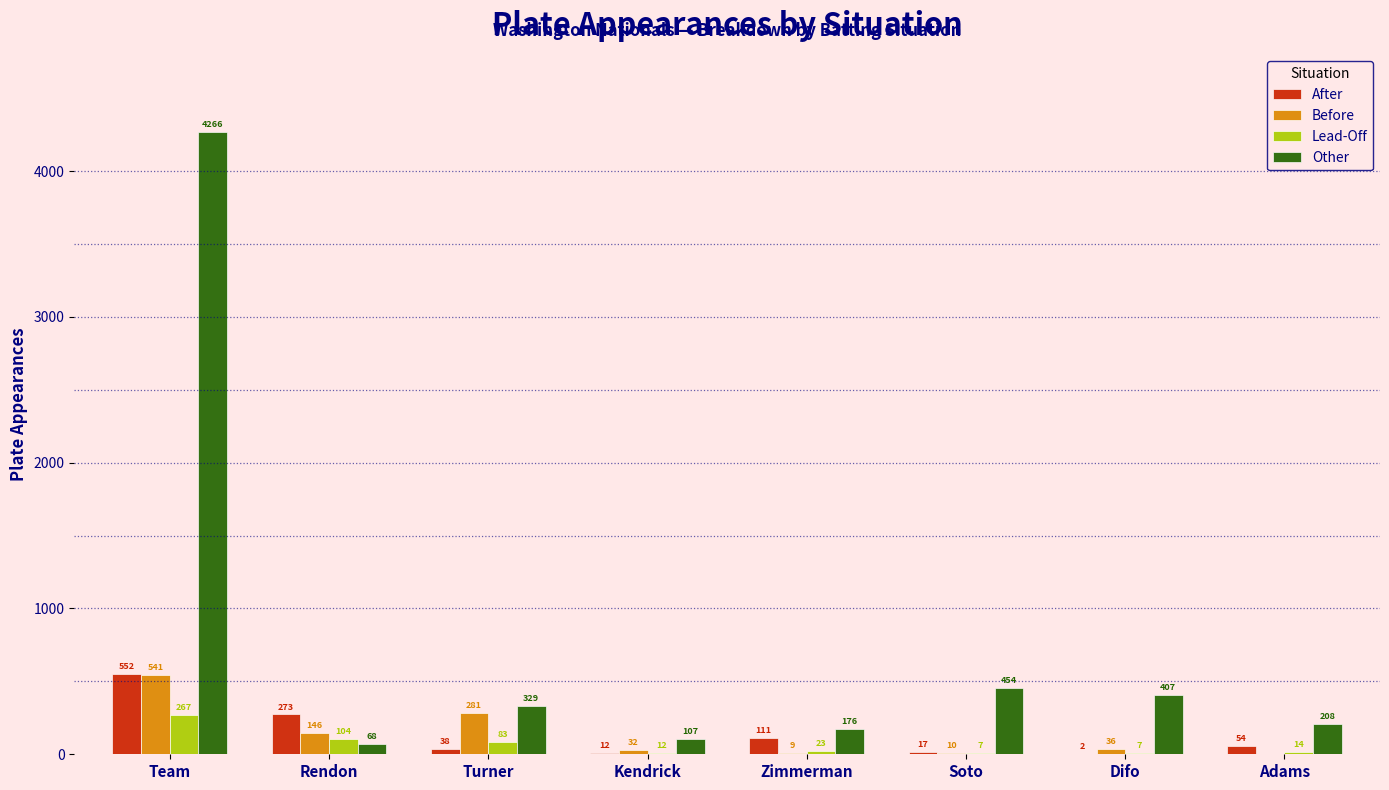

Reading left to right, transcribe all the data shown in this chart.

After: Team=552	Rendon=273	Turner=38	Kendrick=12	Zimmerman=111	Soto=17	Difo=2	Adams=54
Before: Team=541	Rendon=146	Turner=281	Kendrick=32	Zimmerman=9	Soto=10	Difo=36	Adams=0
Lead-Off: Team=267	Rendon=104	Turner=83	Kendrick=12	Zimmerman=23	Soto=7	Difo=7	Adams=14
Other: Team=4266	Rendon=68	Turner=329	Kendrick=107	Zimmerman=176	Soto=454	Difo=407	Adams=208